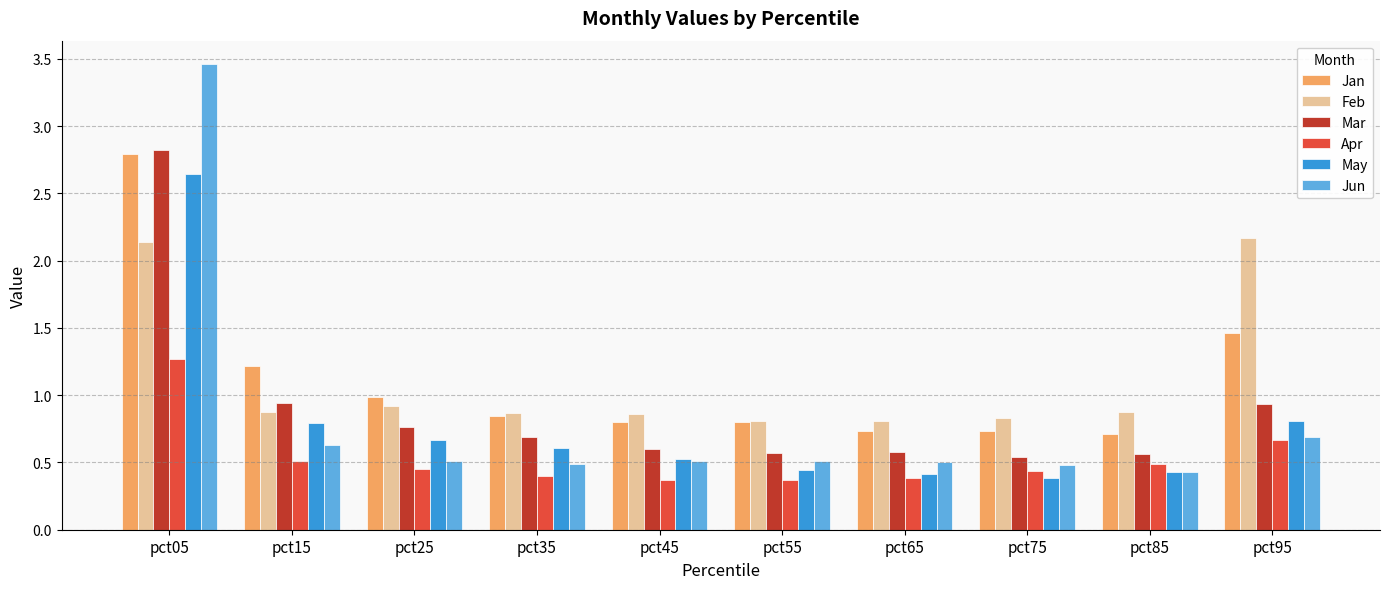

Between pct55 and pct95, which series saw the biggest shift?

Feb